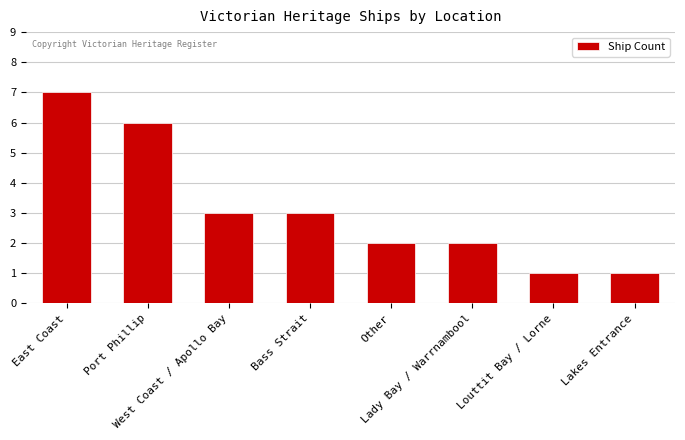

What is the difference between the maximum and minimum values?

6